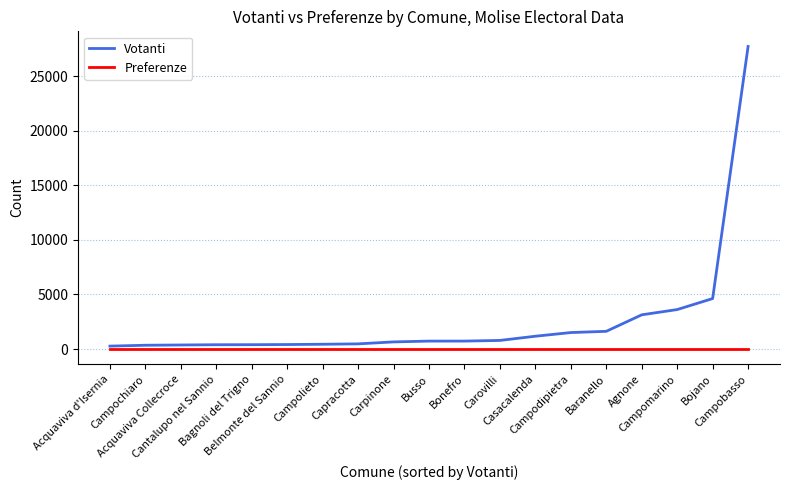

Does the chart display data point markers on the line(s)?

No